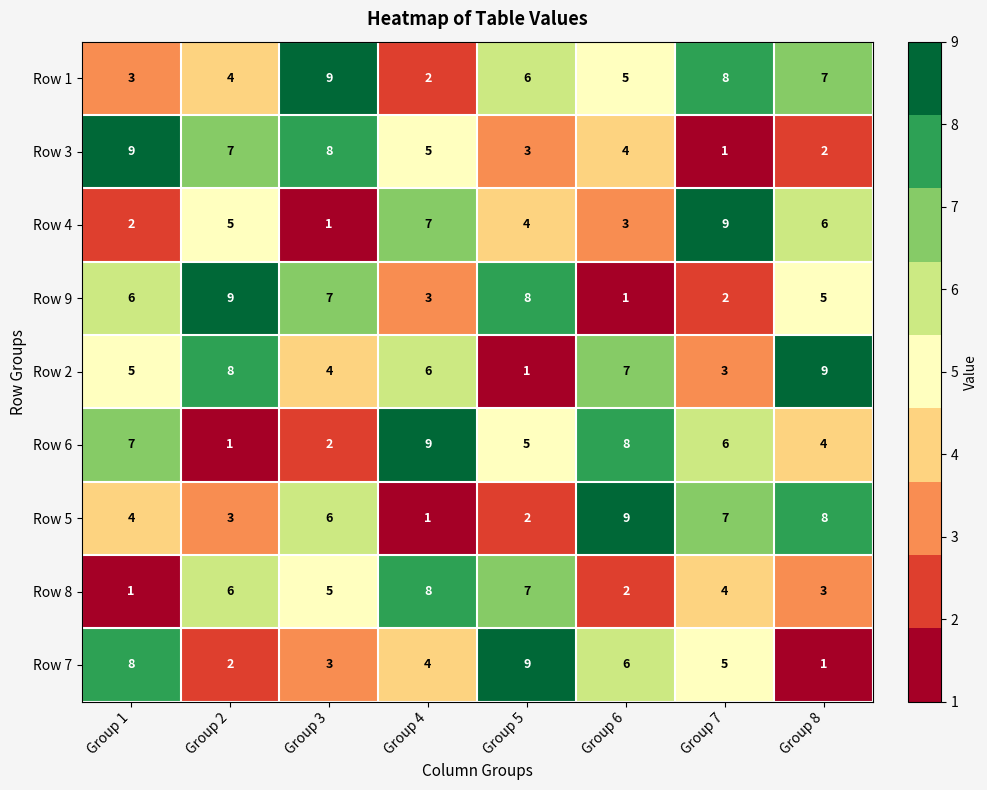

At how many categories does at least one series exceed 7?

8